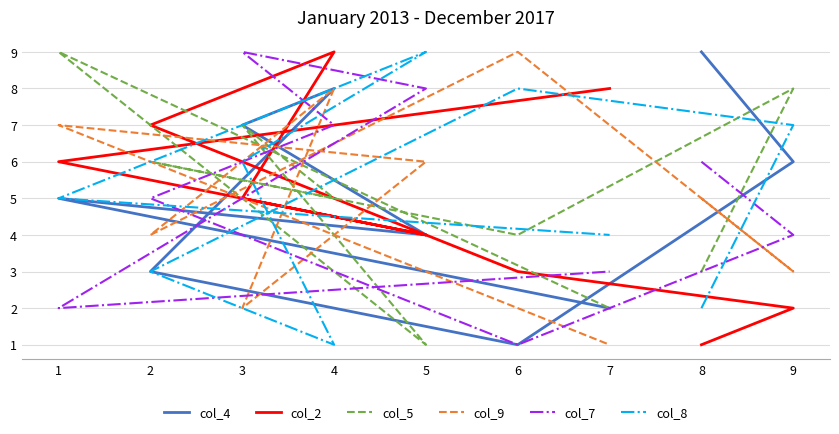

At which category does col_7 reach its first local valley?

2